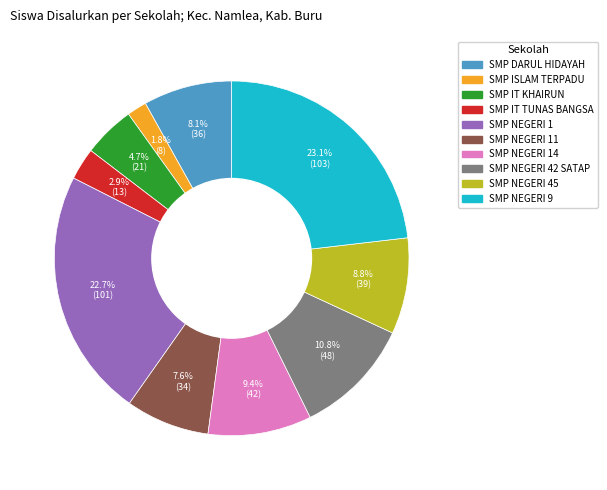

Does any single category account for the majority?

No